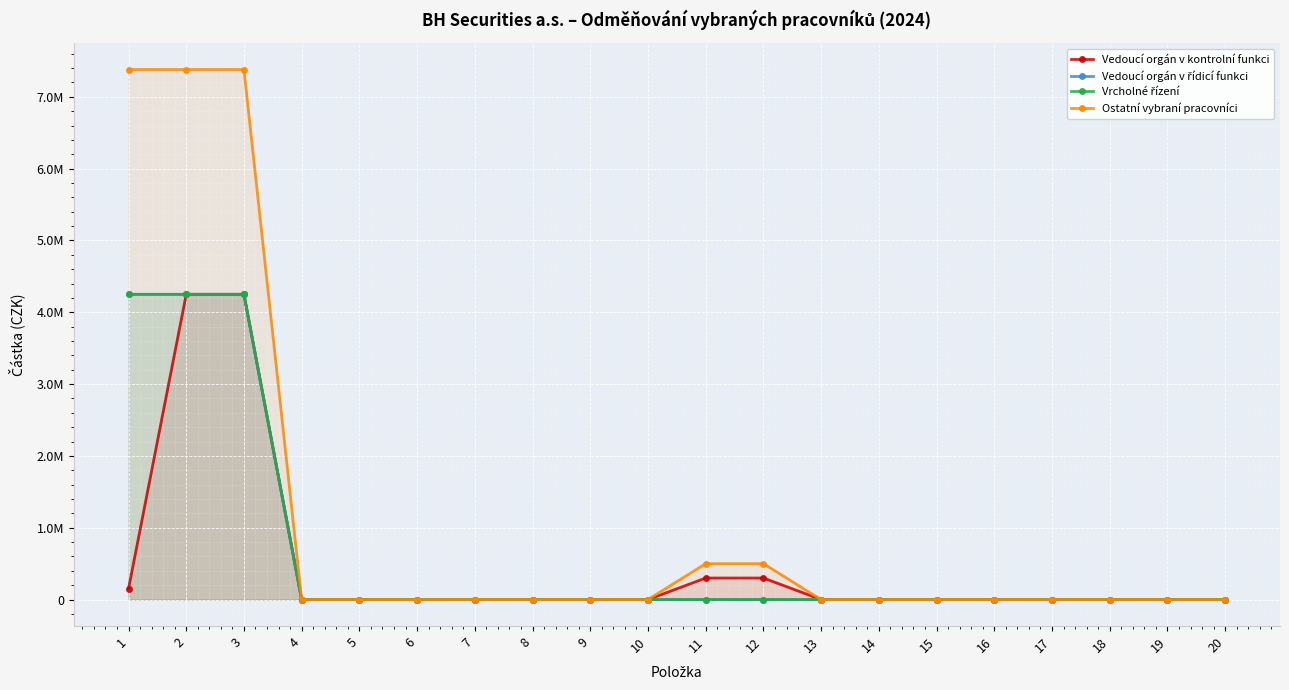

List the series in order of their peak value, highest first.

Ostatní vybraní pracovníci, Vedoucí orgán v kontrolní funkci, Vedoucí orgán v řídicí funkci, Vrcholné řízení